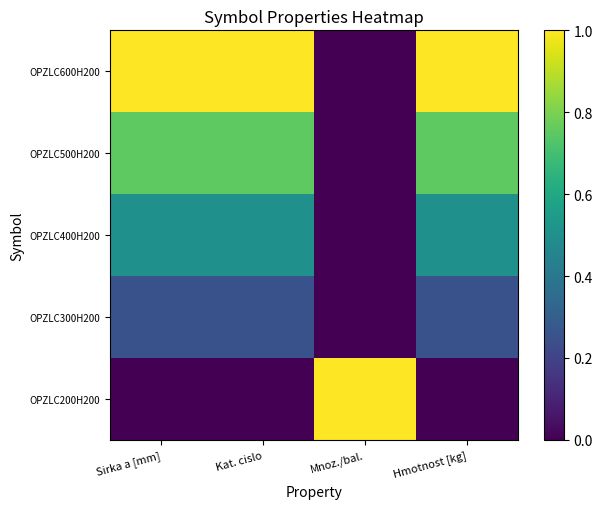

At Kat. cislo, list the series in order from largest to smallest.

OPZLC600H200, OPZLC500H200, OPZLC400H200, OPZLC300H200, OPZLC200H200